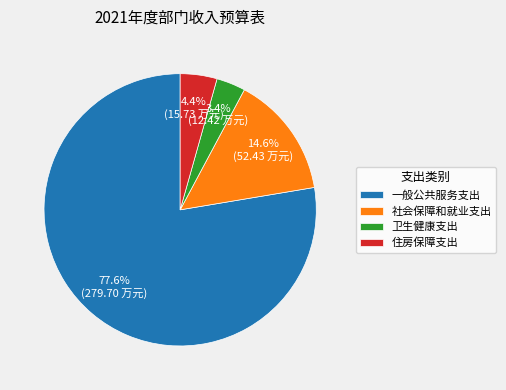

What is the total percentage of 卫生健康支出 and 住房保障支出?

7.8%